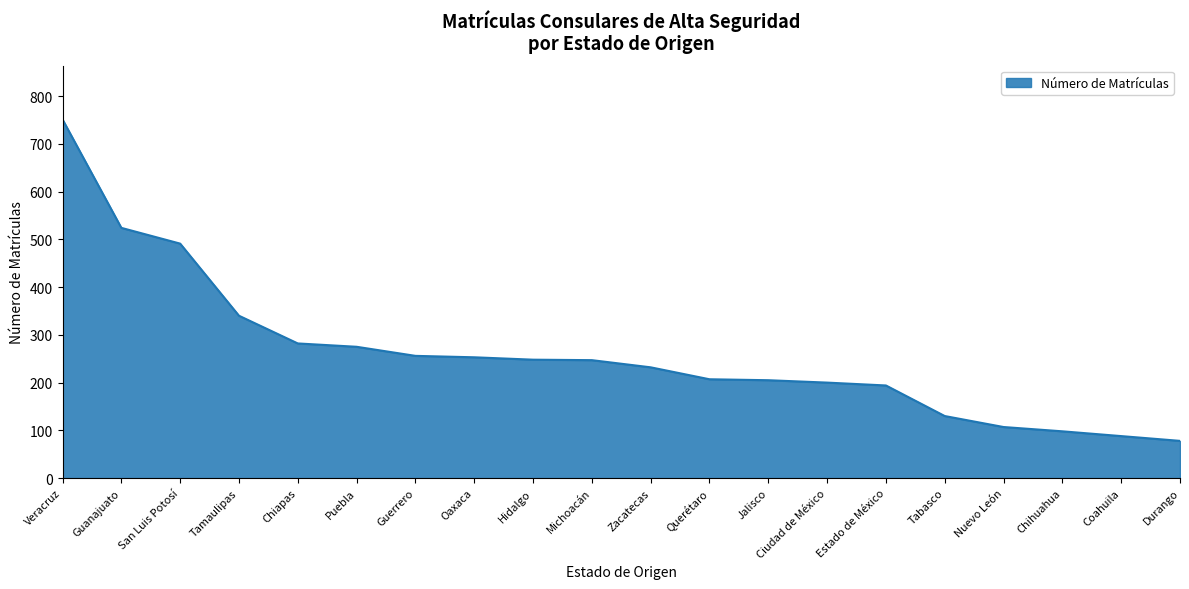

What is the difference between the values at Estado de México and Tamaulipas?

146